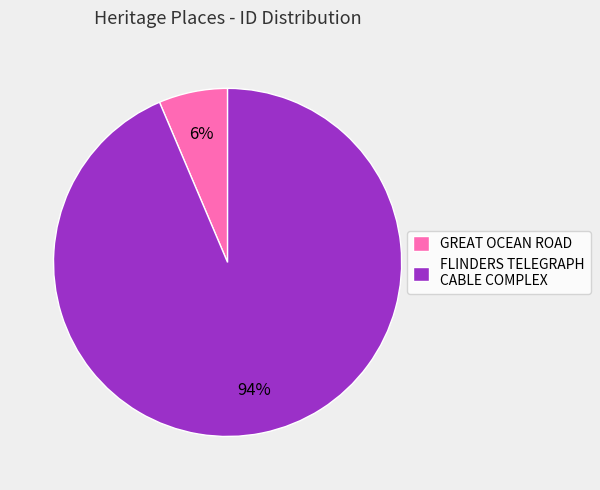

To the nearest percent, what percentage of the pie is GREAT OCEAN ROAD?

6%